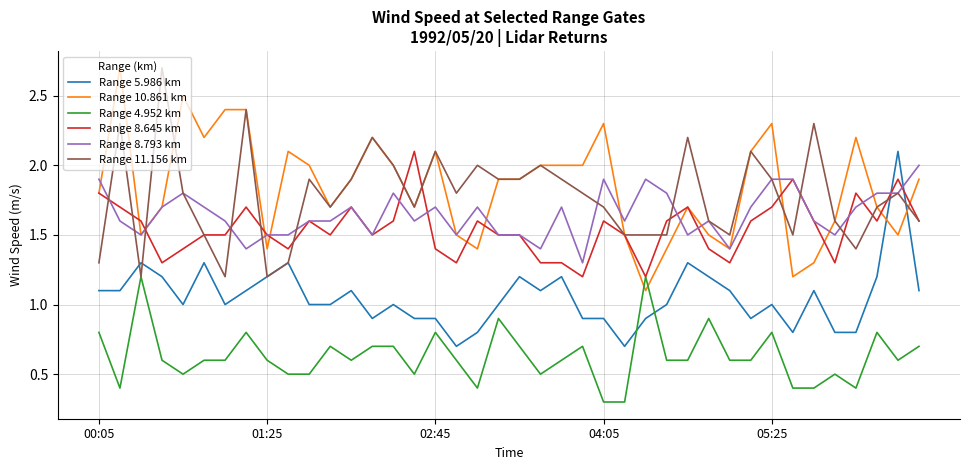

What is the maximum value for Range 8.645 km?

2.1